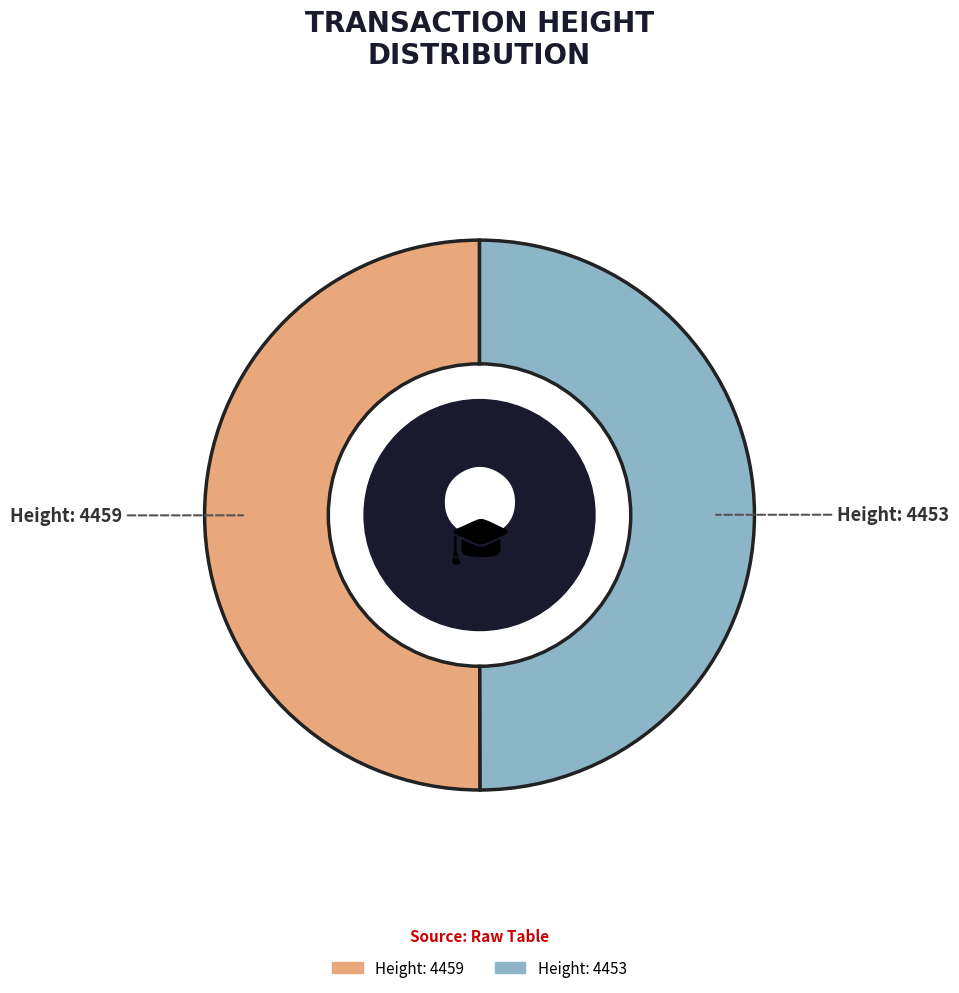

The Height: 4453 slice represents 50% of the pie. True or false?

True